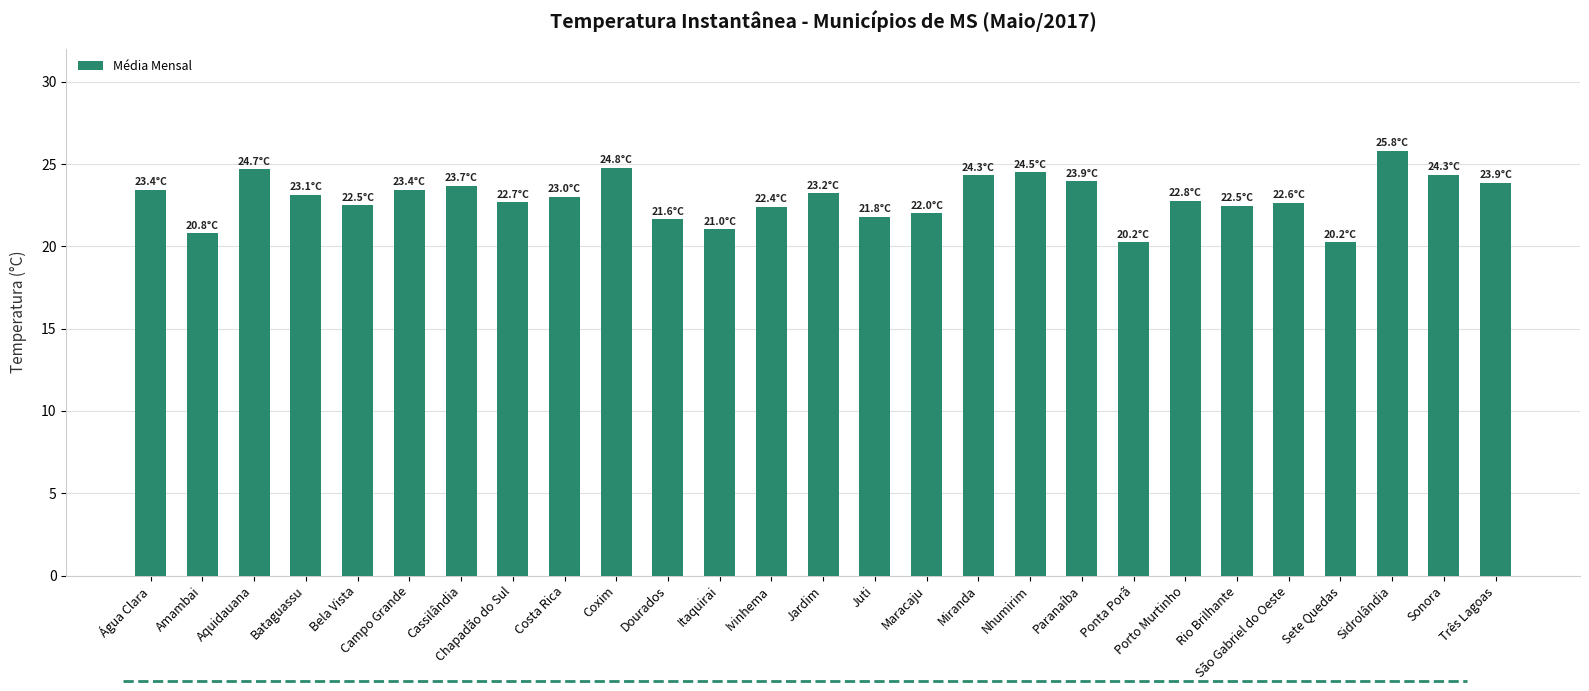

What position from the right is Itaquirai?

16